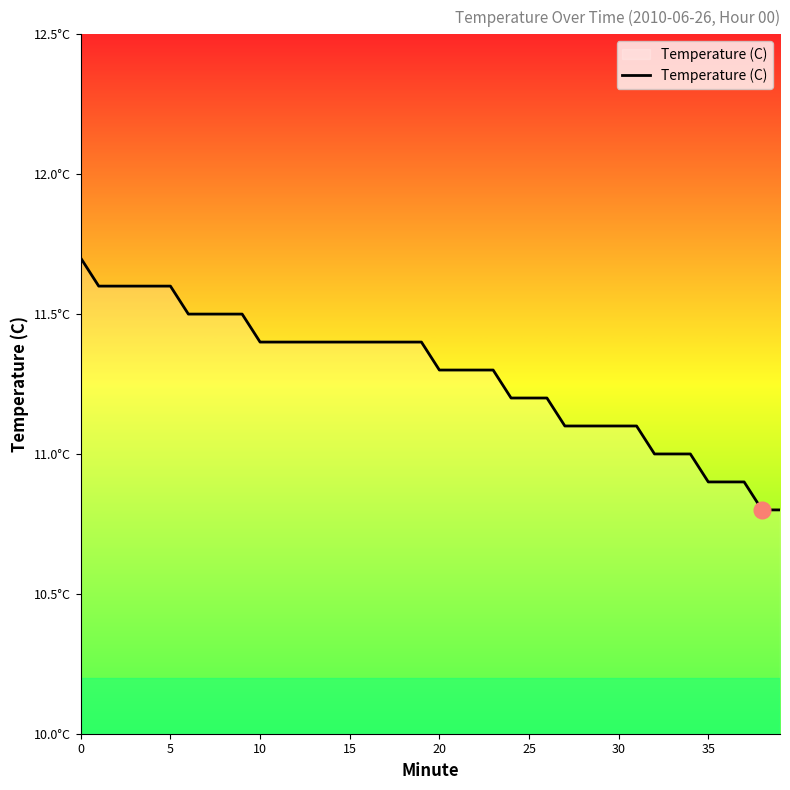

True or false: there are more than 1 points higher than both neighbors.

False